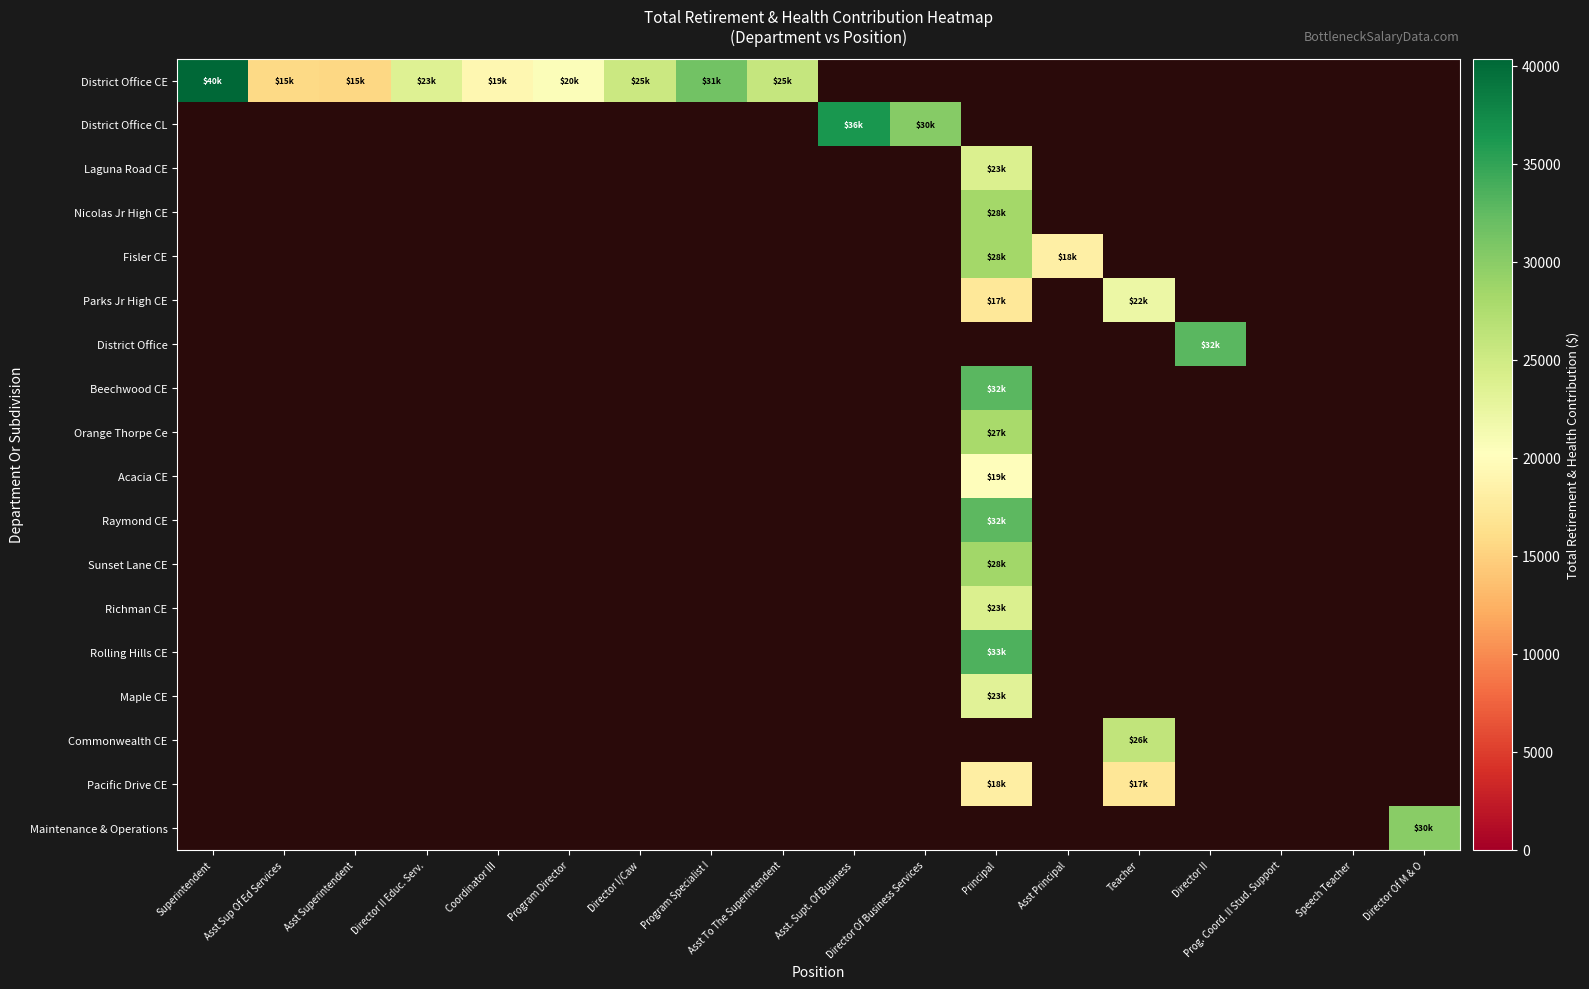

How many series are shown in this chart?

18